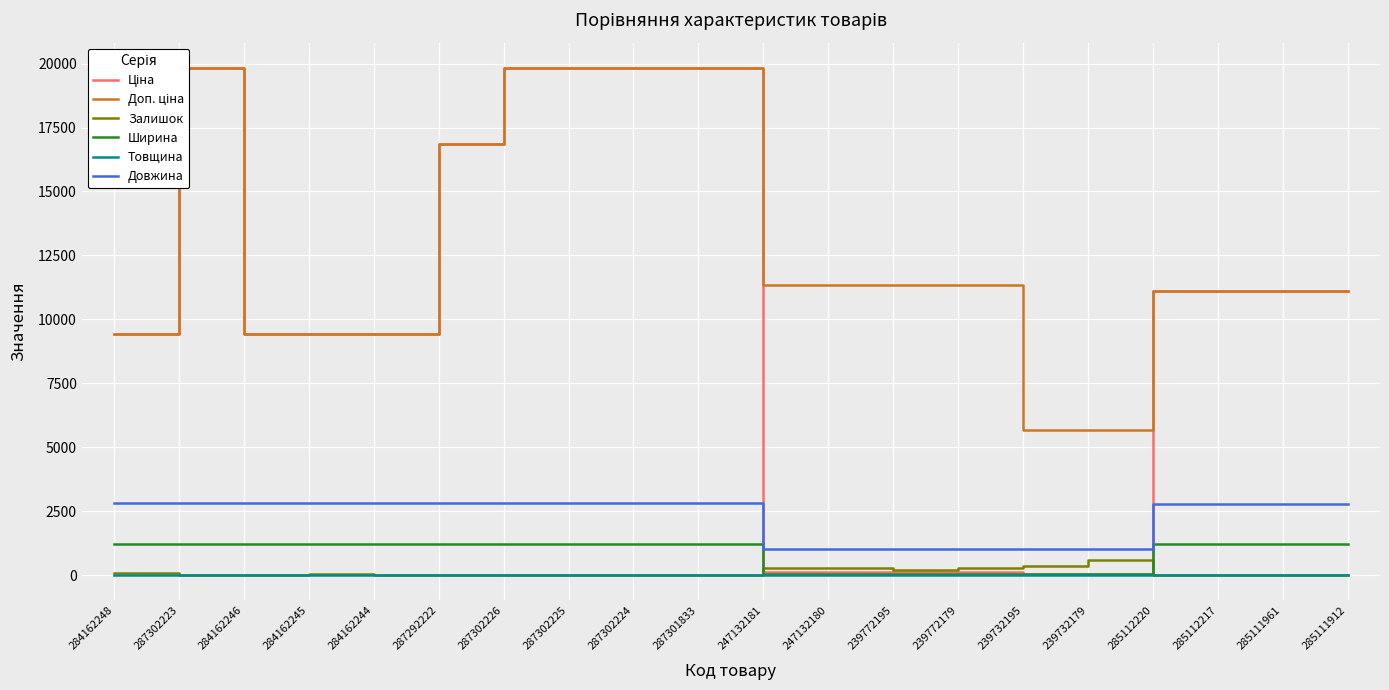

What are all the series names shown in the legend?

Ціна, Доп. ціна, Залишок, Ширина, Товщина, Довжина